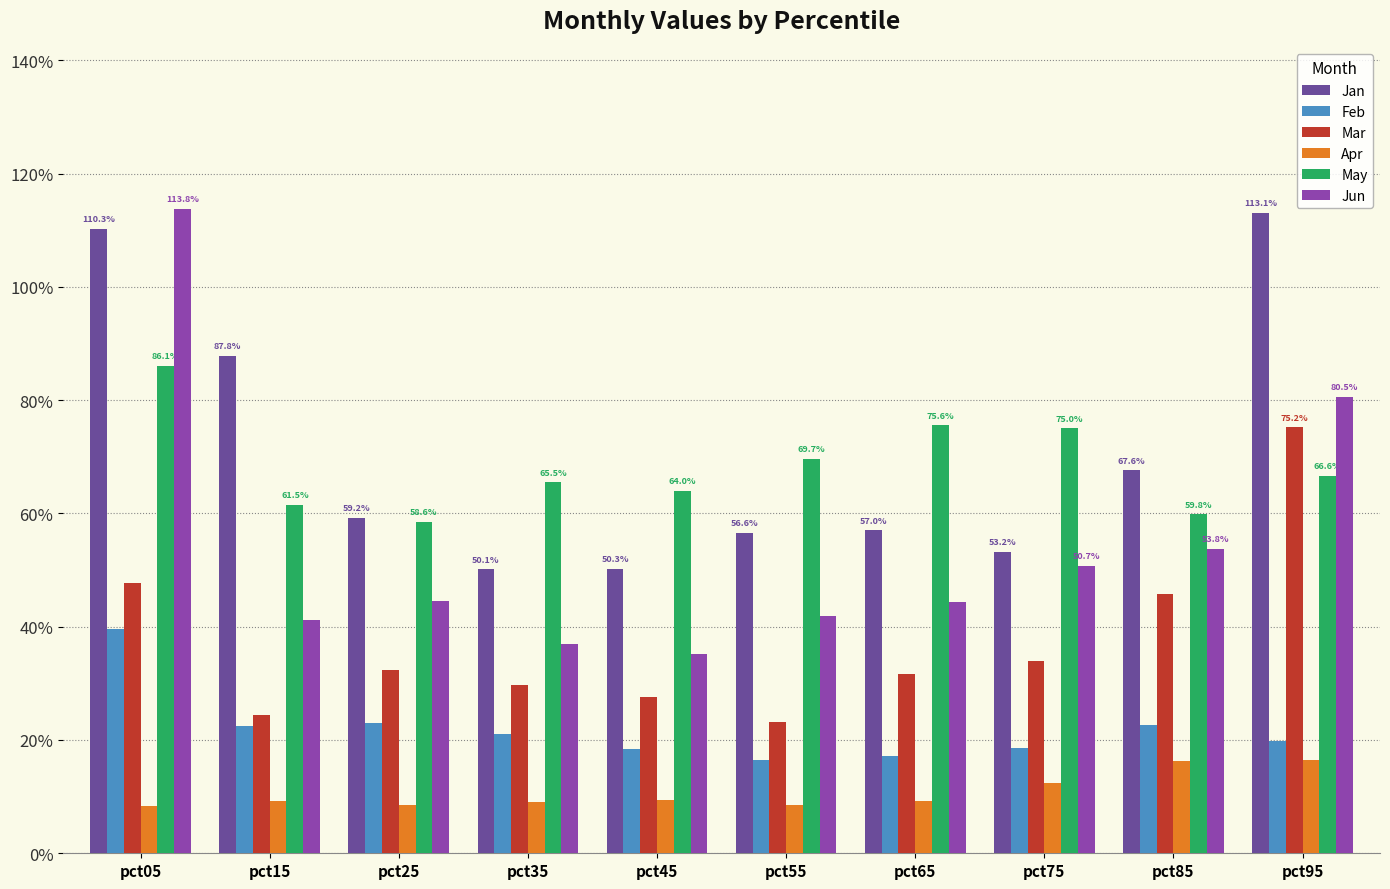

Are the bars grouped side by side (vs. stacked)?

Yes